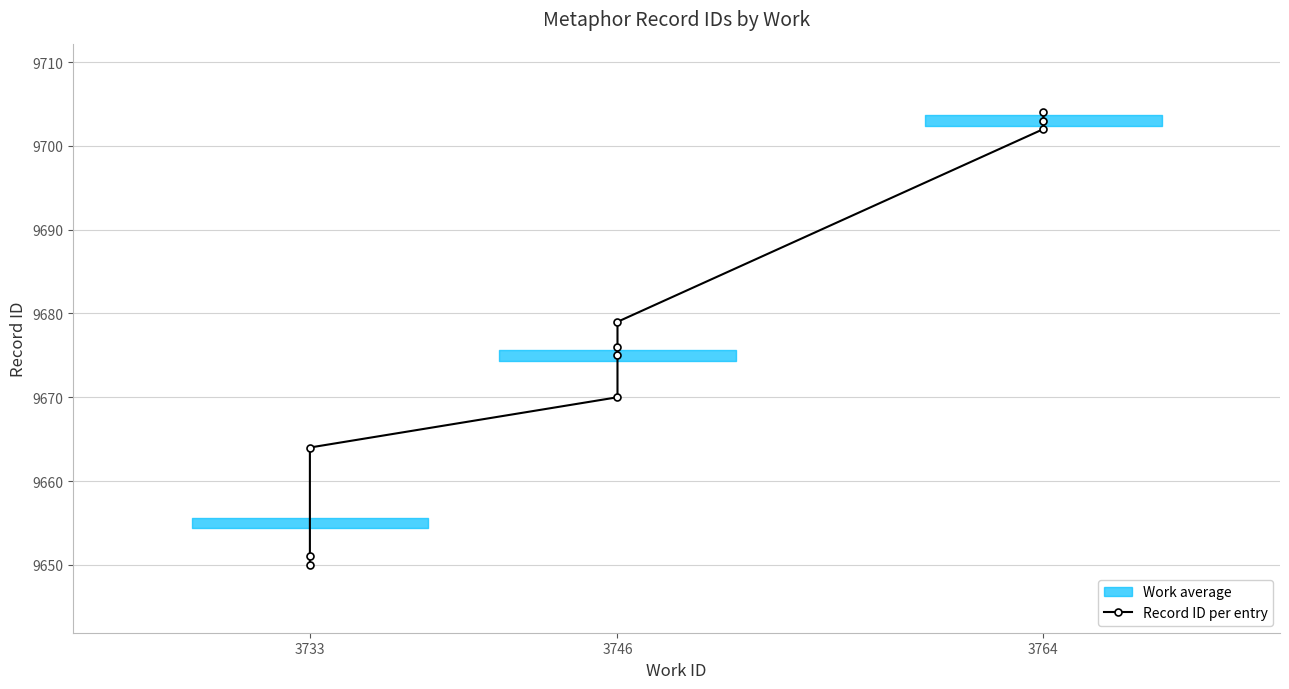

True or false: the data shows 9676 at 3746.

True